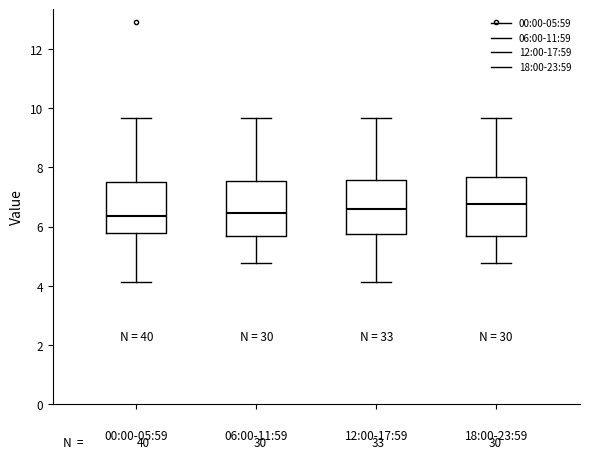

Reading left to right, read every box against the y-axis: the position of its median line, the range the box covers, and the ends of its whiskers. The values are not printed on the chart, so give them approximately, as read against the axis.

00:00-05:59: median 6.4, box 5.8 to 7.4, whiskers 4.2 to 9.6
06:00-11:59: median 6.4, box 5.6 to 7.6, whiskers 4.8 to 9.6
12:00-17:59: median 6.6, box 5.8 to 7.6, whiskers 4.2 to 9.6
18:00-23:59: median 6.8, box 5.6 to 7.6, whiskers 4.8 to 9.6